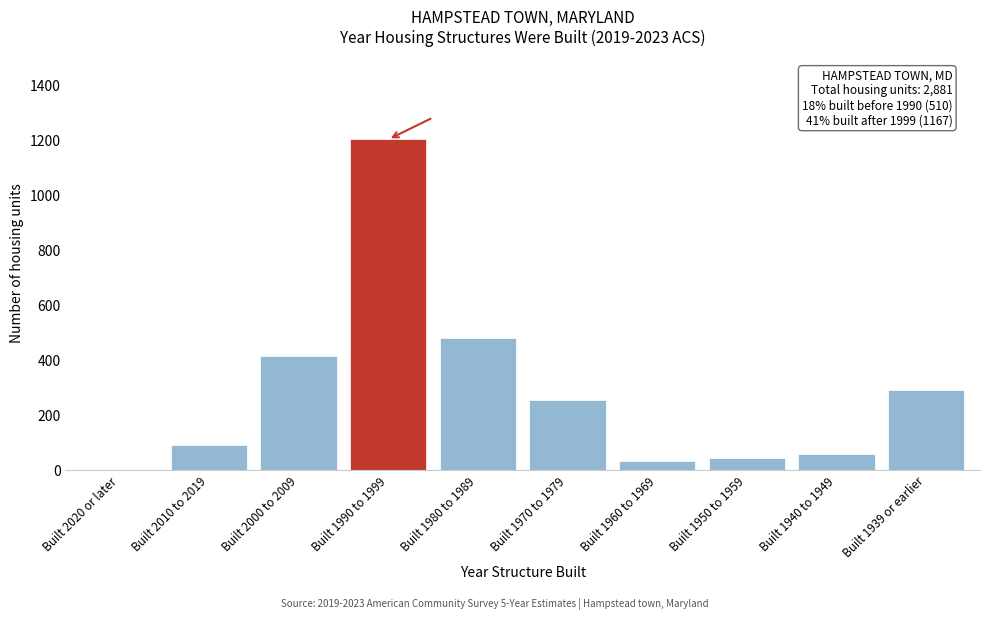

Reading left to right, transcribe all the data shown in this chart.

Built 2020 or later=0	Built 2010 to 2019=93	Built 2000 to 2009=417	Built 1990 to 1999=1204	Built 1980 to 1989=481	Built 1970 to 1979=255	Built 1960 to 1969=32	Built 1950 to 1959=46	Built 1940 to 1949=60	Built 1939 or earlier=293